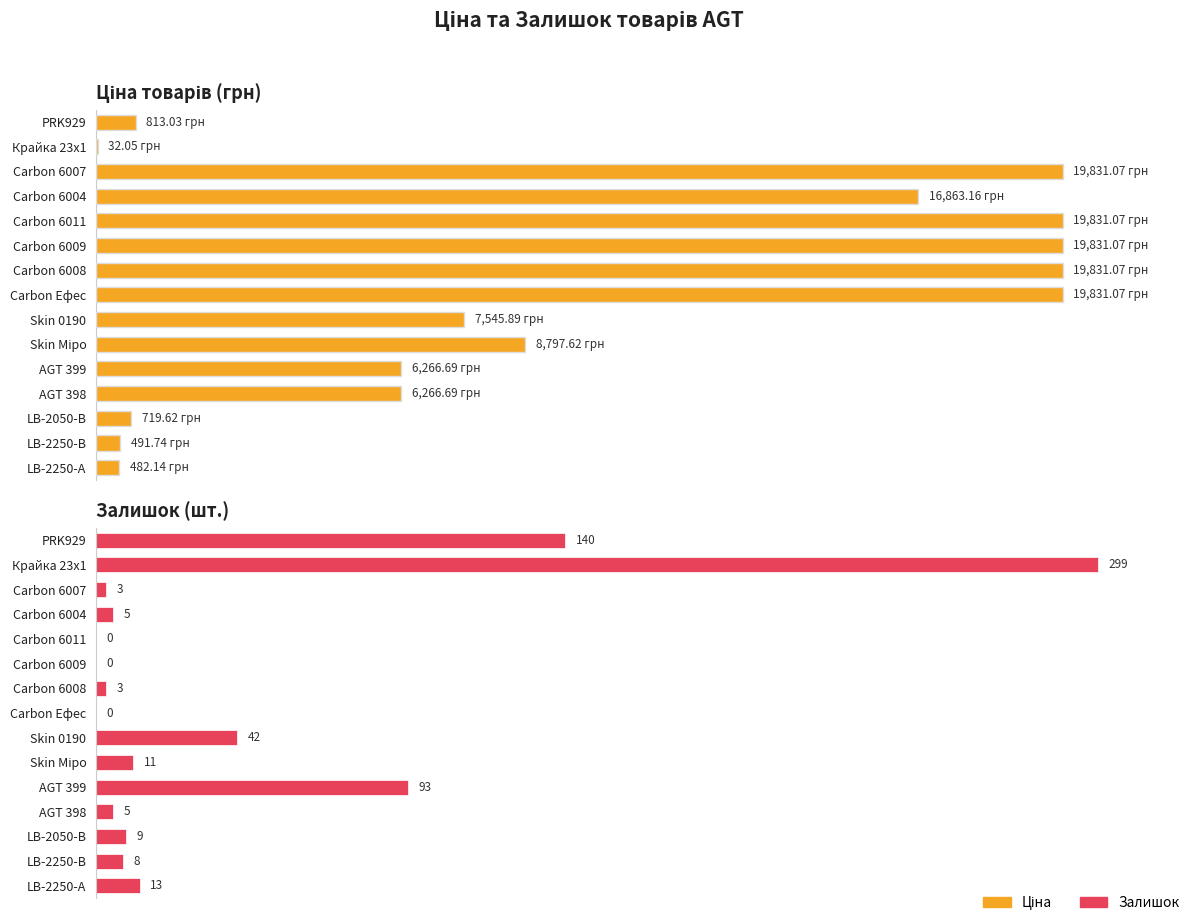

Which series has the widest spread of values?

Ціна